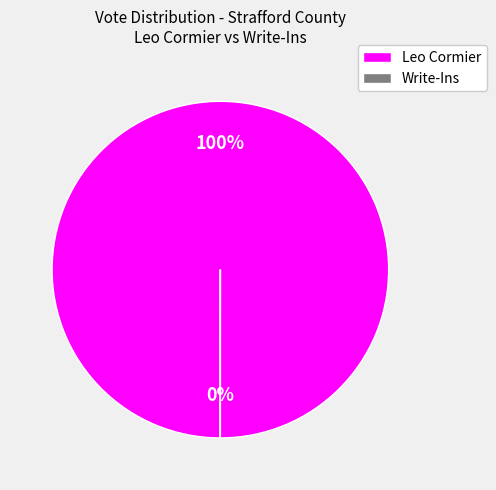

To the nearest percent, what is the average slice percentage?

50%